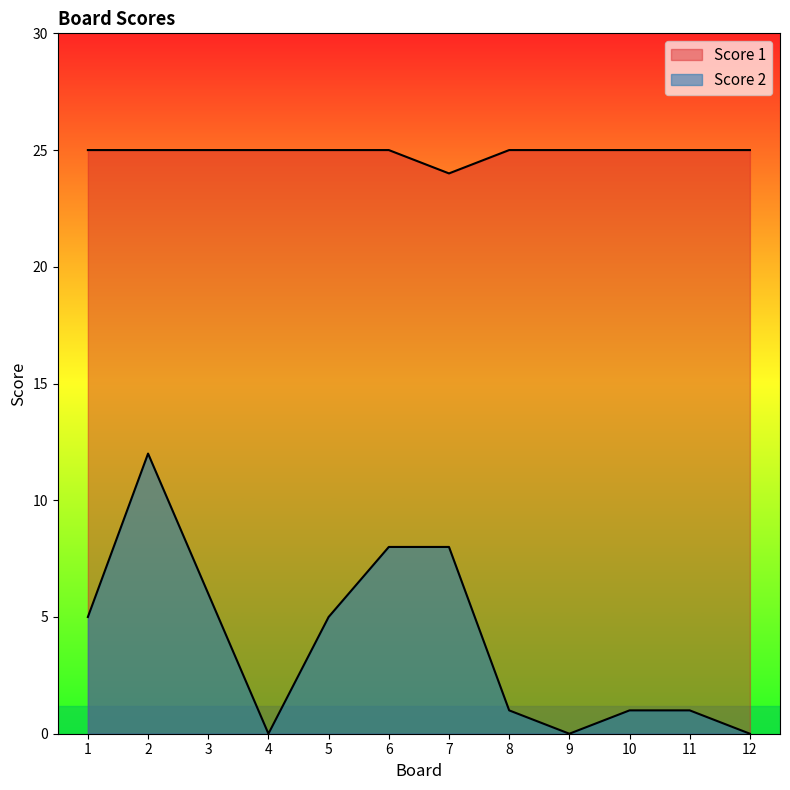

Rank the series by their maximum value, from lowest to highest.

Score 2, Score 1